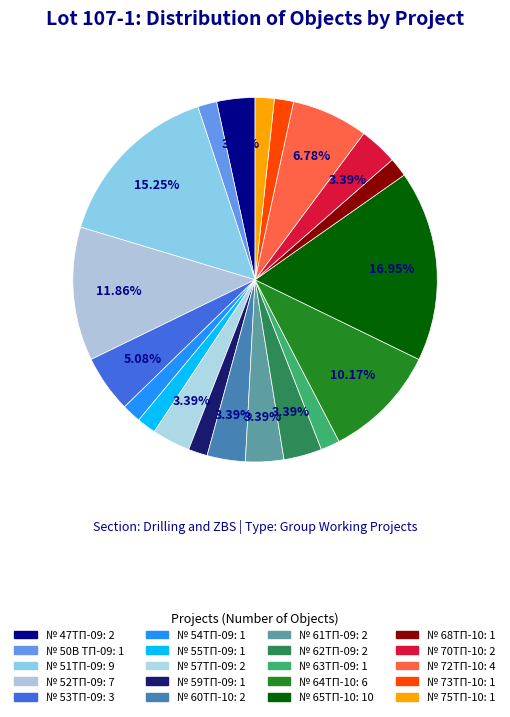

True or false: № 55ТП-09 accounts for 1% of the total.

False